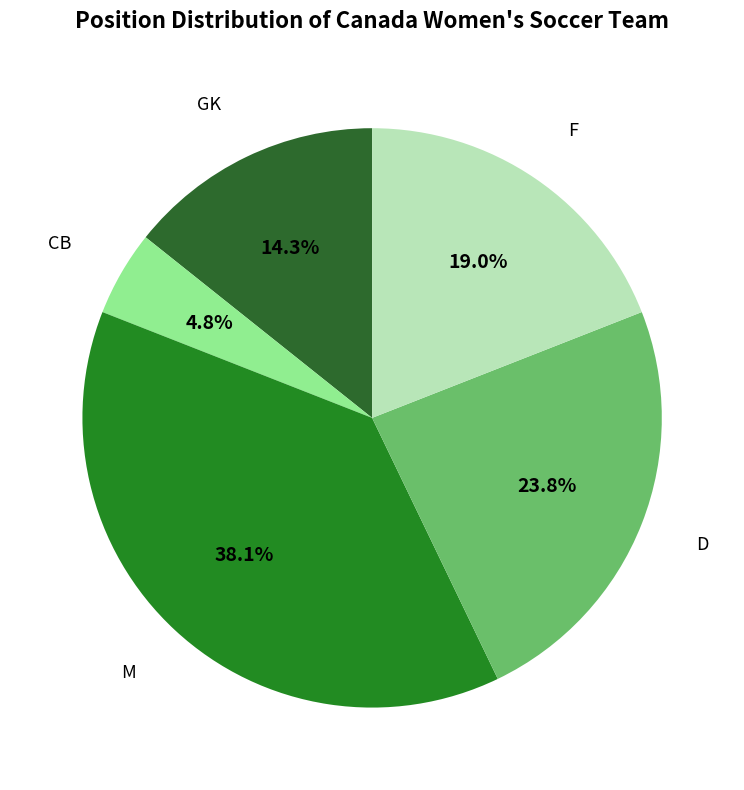

How many slices are in this pie chart?

5